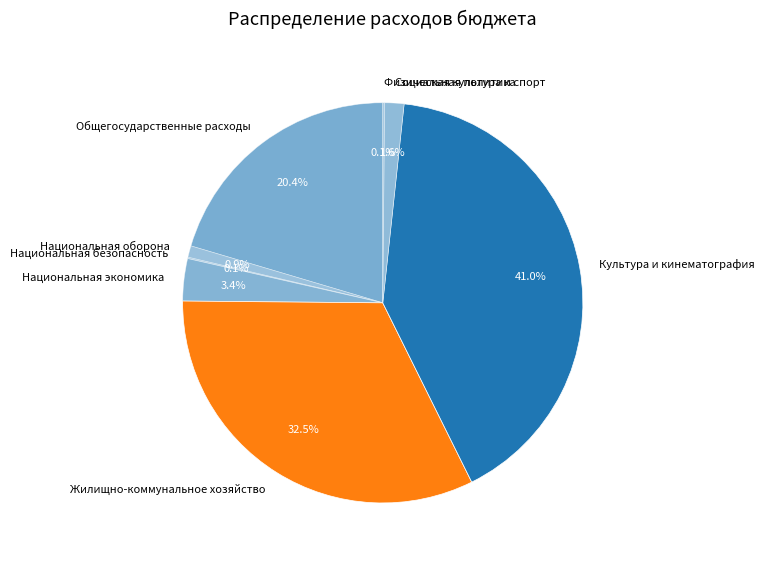

Is there any slice that represents more than half of the pie?

No